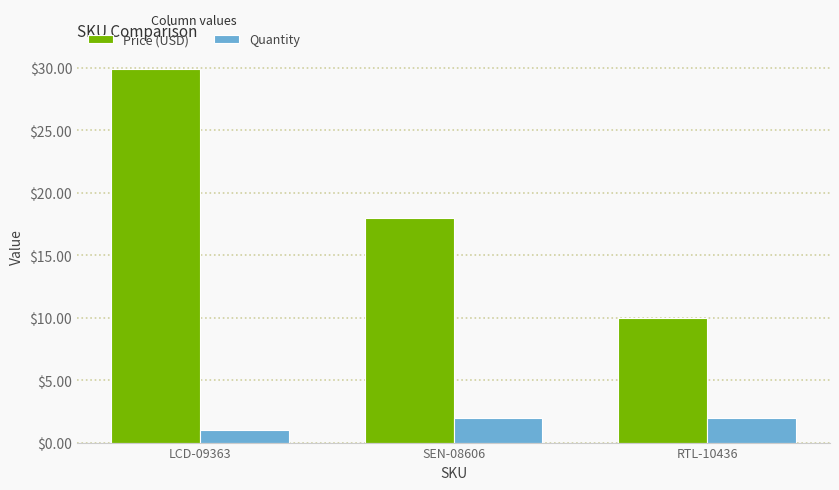

What is the sum of the Price (USD) values at LCD-09363 and SEN-08606?

47.9